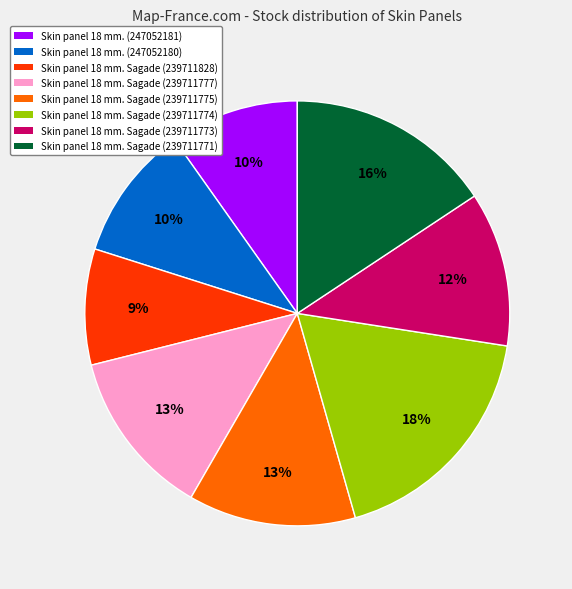

Does any single category account for the majority?

No